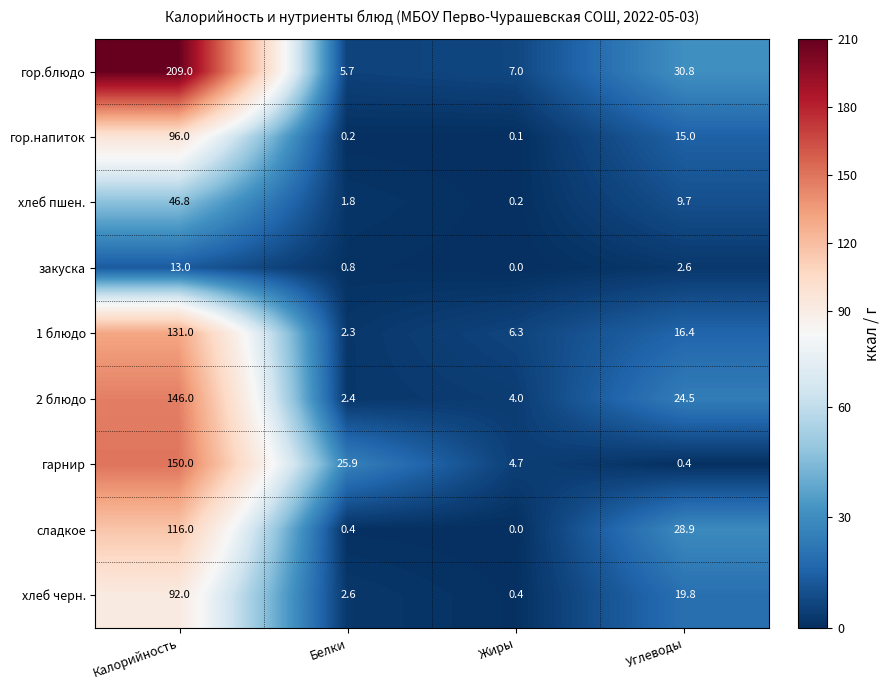

The хлеб пшен. series shows 9.7 at Углеводы. True or false?

True